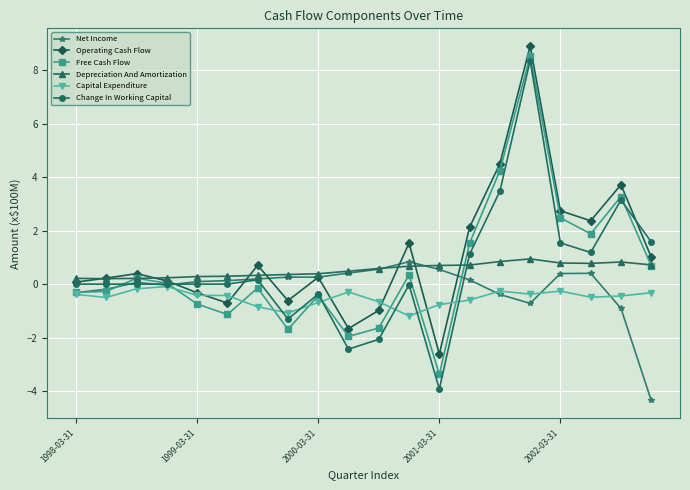

Which series has the largest range (max minus min)?

Change In Working Capital